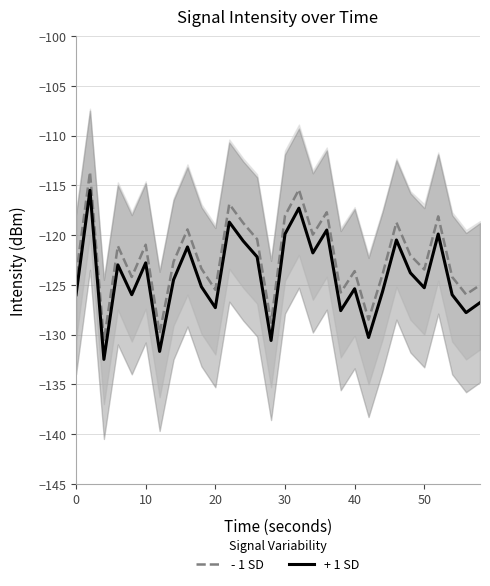

What is the sum of all - 1 SD values?

-3671.2